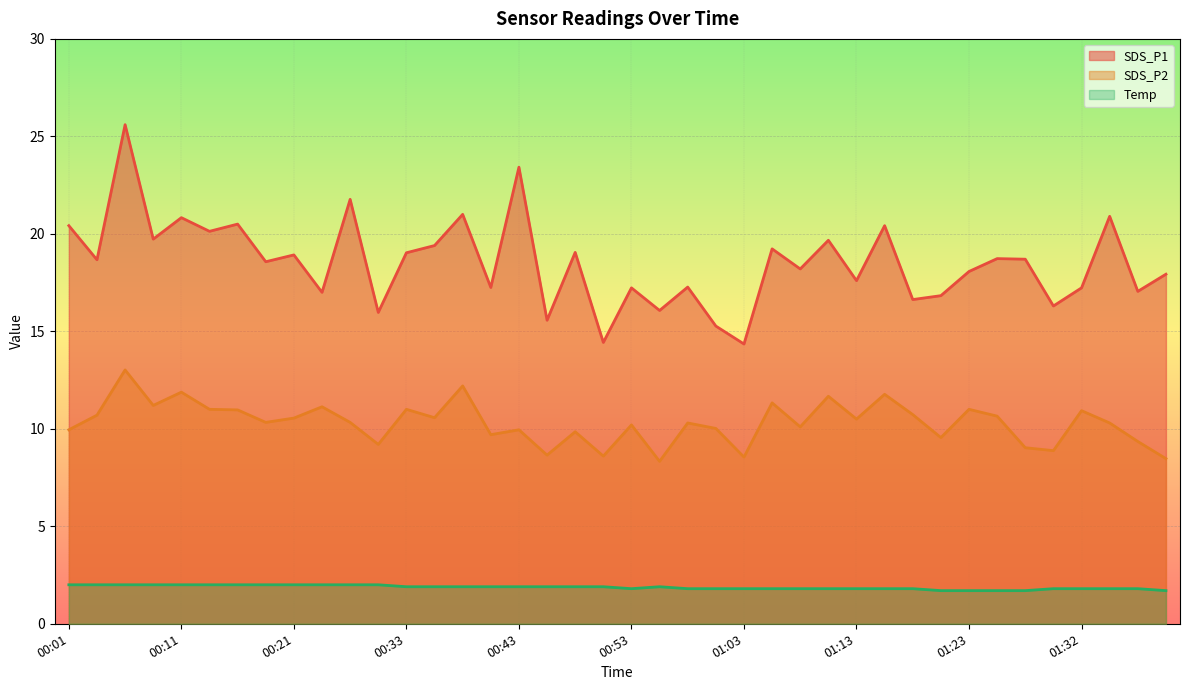

How many values in the SDS_P1 series are below 18?

17